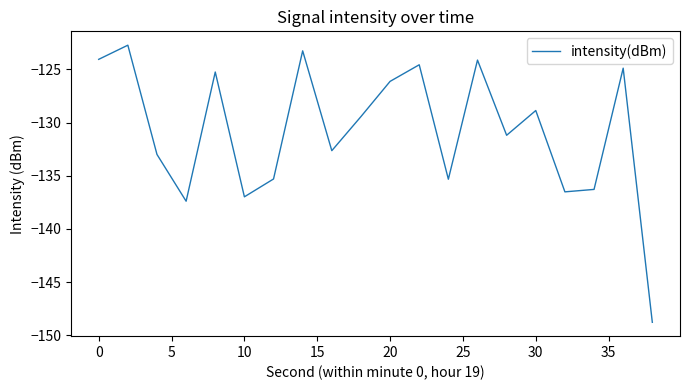

What is the difference between the maximum and minimum values?

26.1